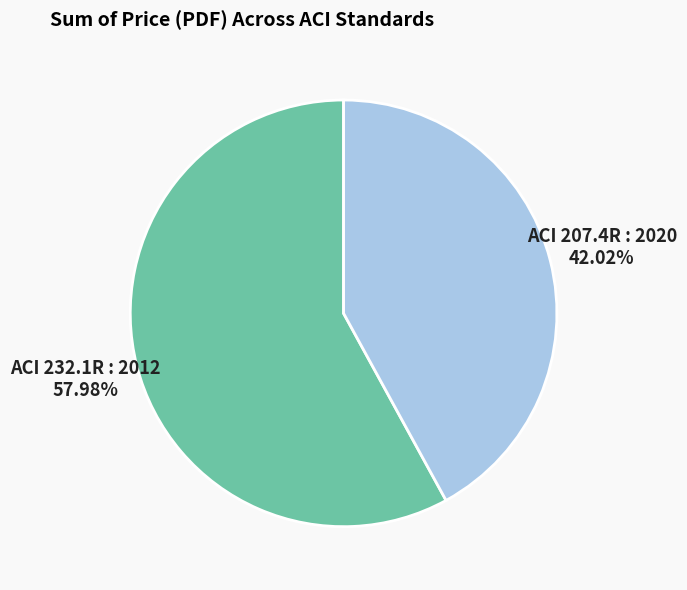

Is ACI 207.4R : 2020 the majority of the pie?

No